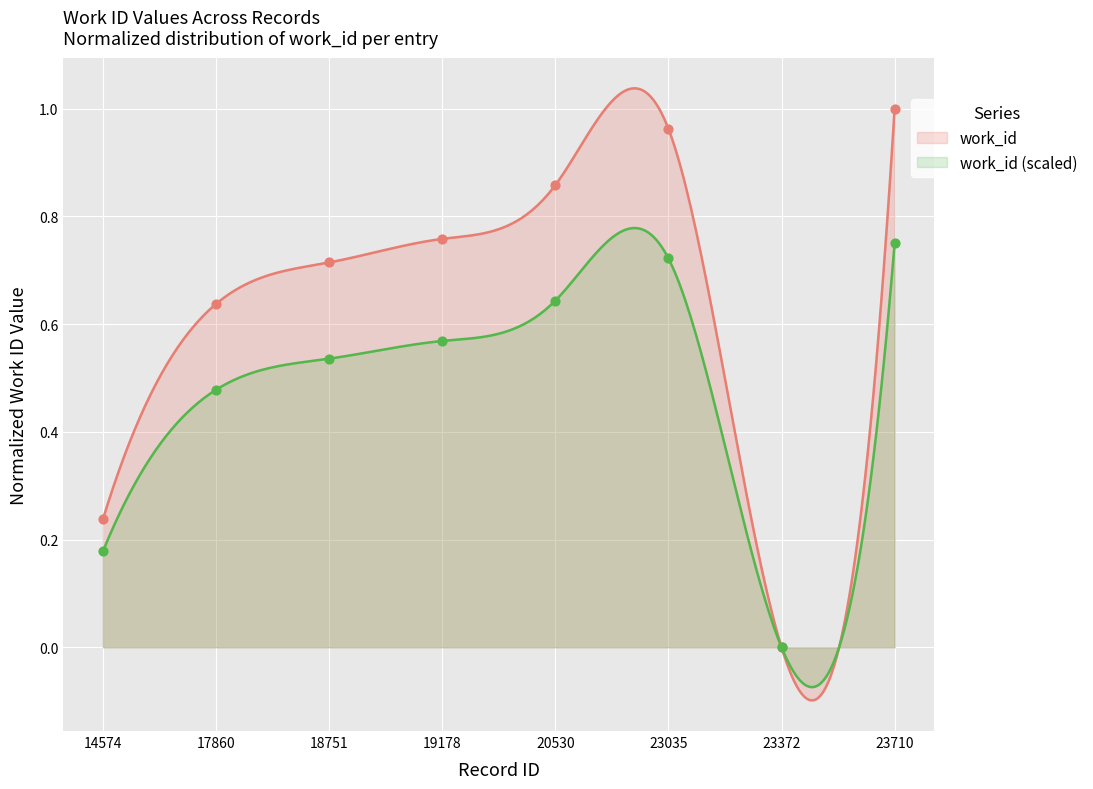

What is the change in value from 14574 to 17860?

+0.4